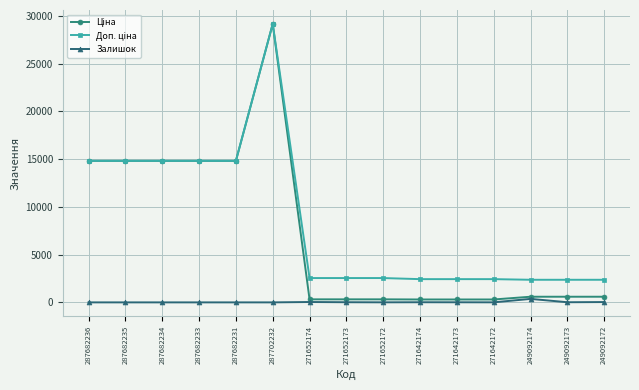

At which category is the sum across all series the highest?

287702232